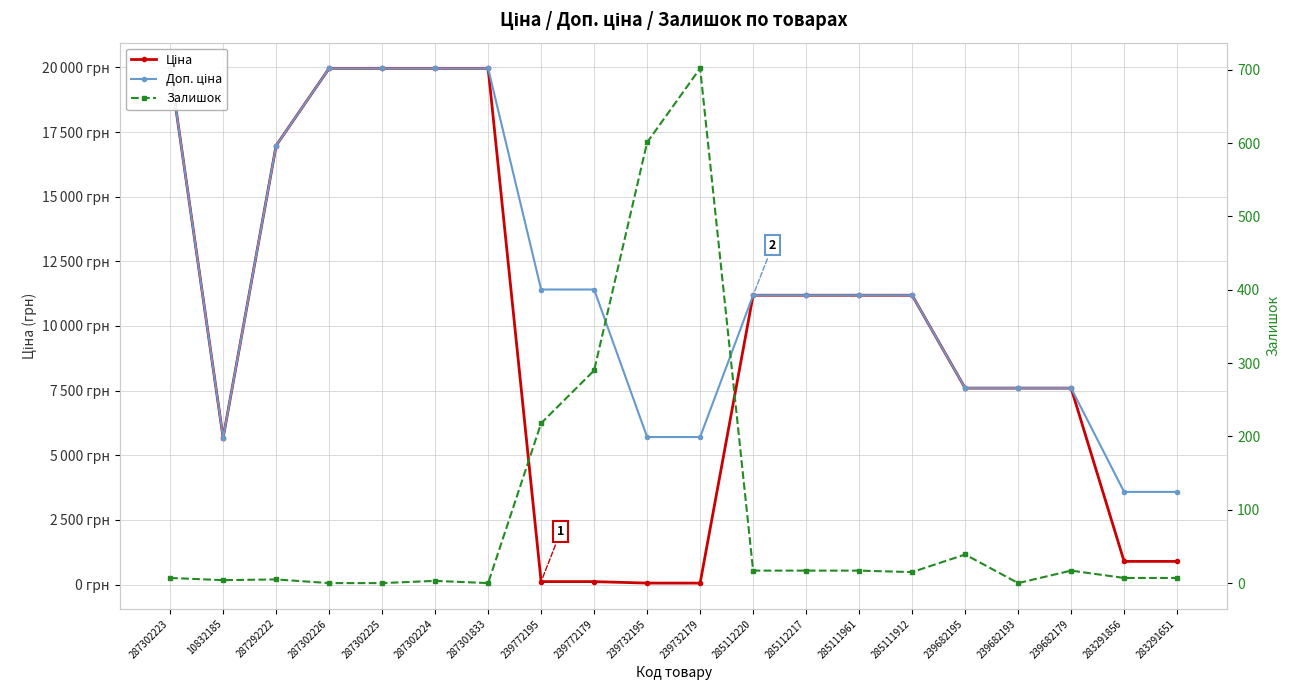

What position from the right is 287302223?

20